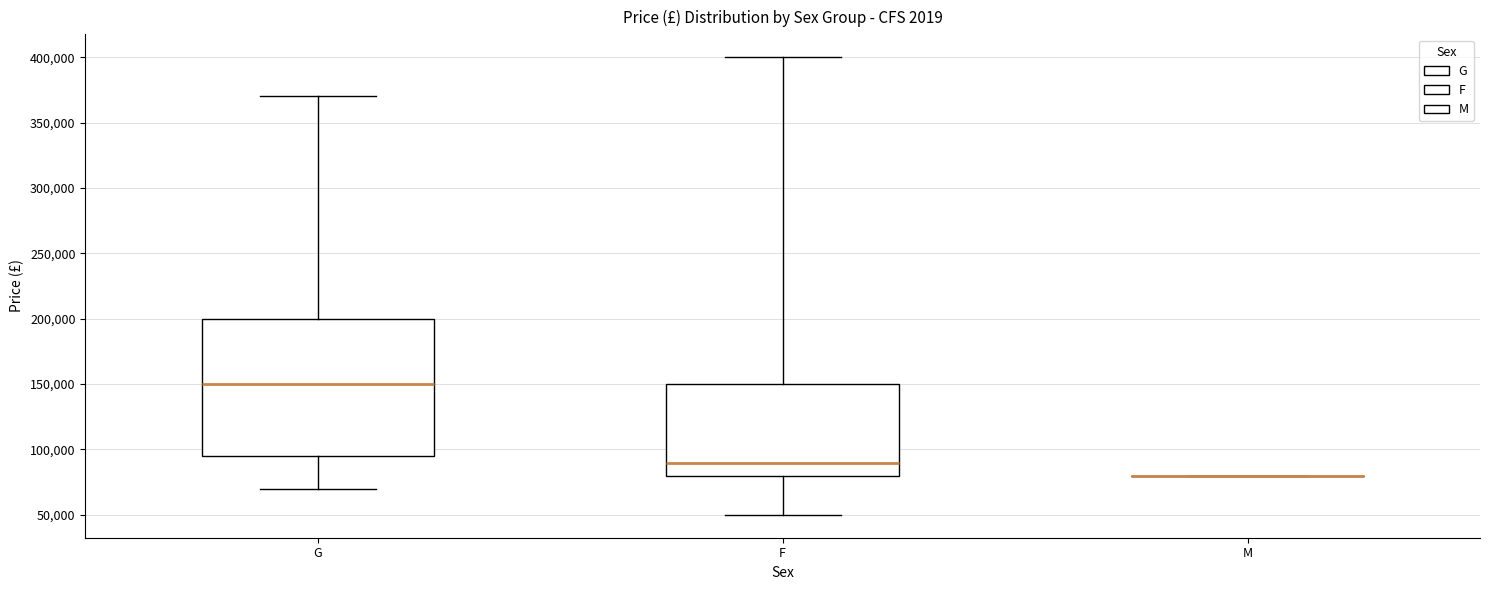

Reading left to right, read every box against the y-axis: the position of its median line, the range the box covers, and the ends of its whiskers. The values are not printed on the chart, so give them approximately, as read against the axis.

G: median 150000, box 95000 to 200000, whiskers 70000 to 370000
F: median 90000, box 80000 to 150000, whiskers 50000 to 400000
M: box collapsed to a line at 80000, whiskers 80000 to 80000